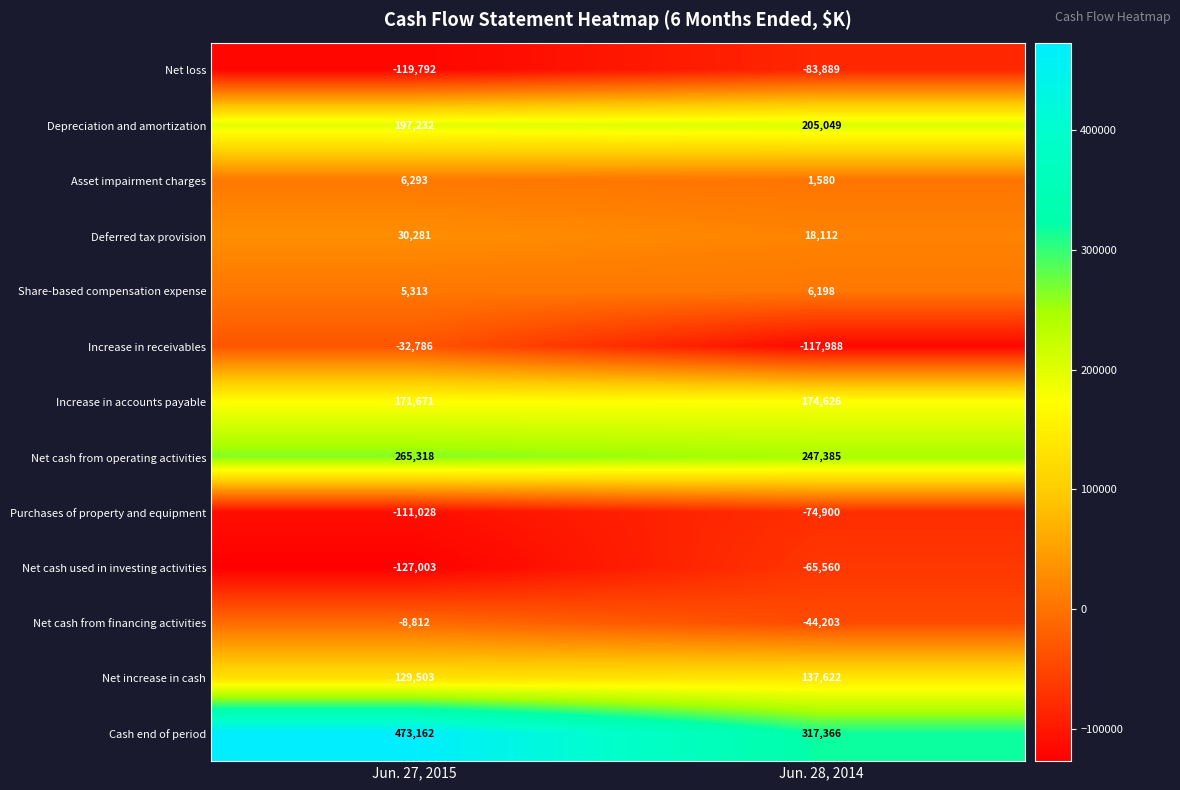

The Deferred tax provision series shows 4819 at Jun. 28, 2014. True or false?

False